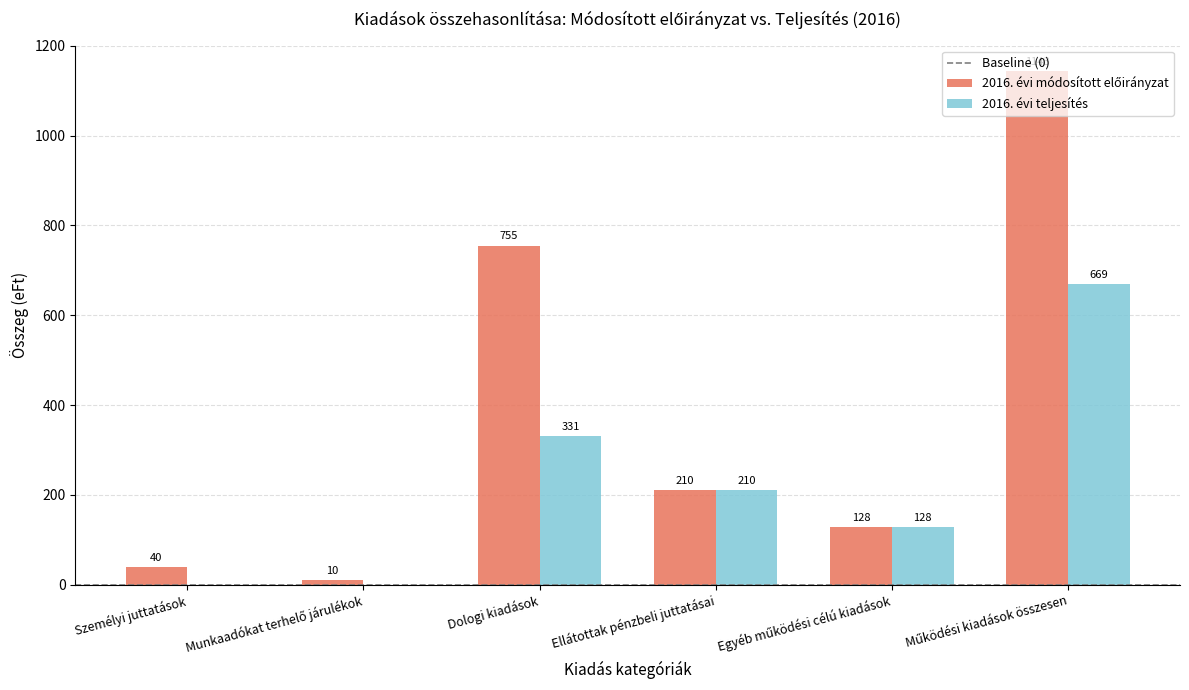

What is the total value across all series at Ellátottak pénzbeli juttatásai?

420